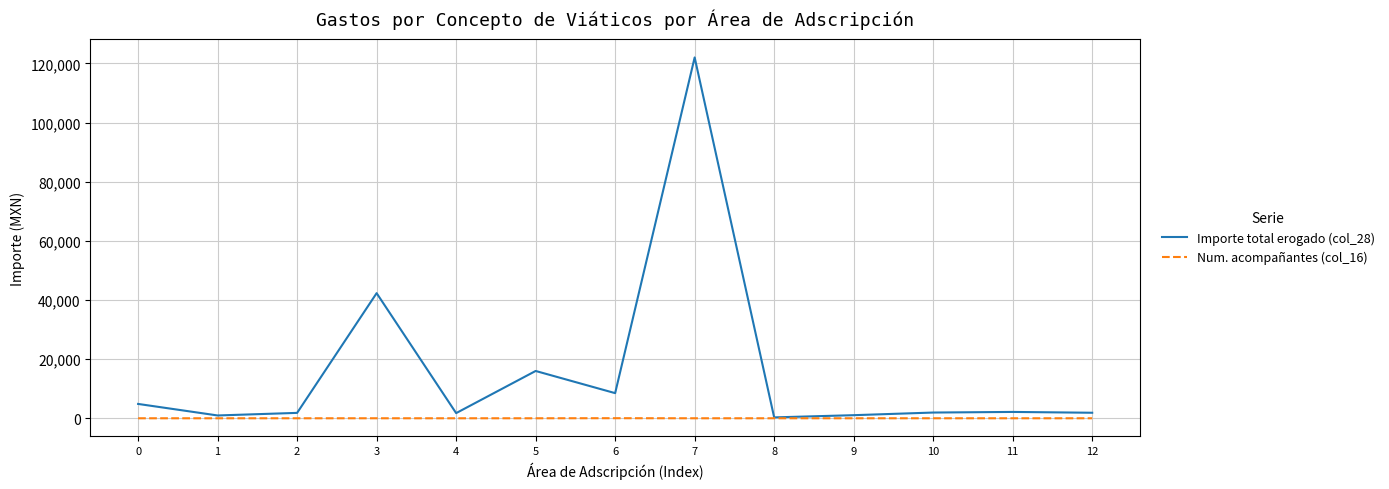

What is the maximum value shown in the chart?

122052.8